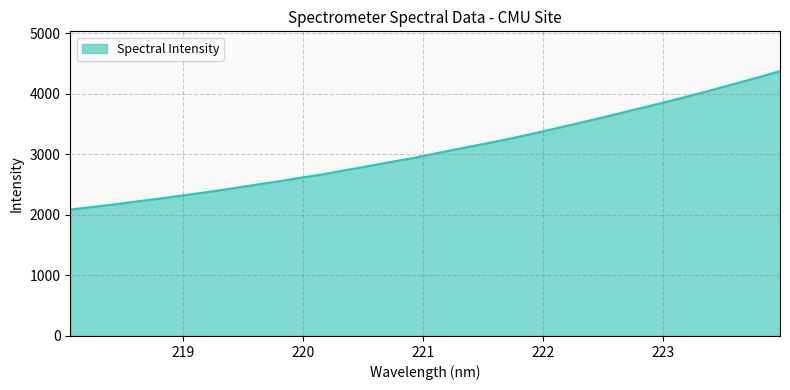

True or false: the data has more than 2 interior local peaks.

False